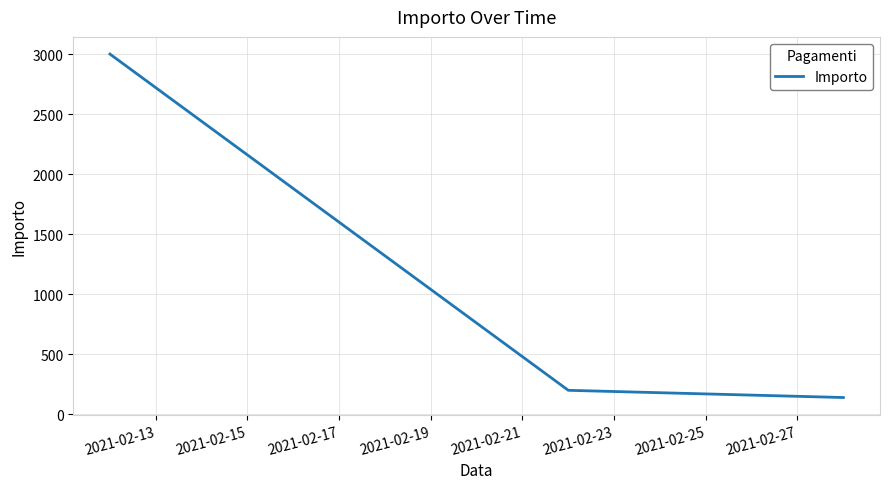

What is the difference between the maximum and minimum values?

2860